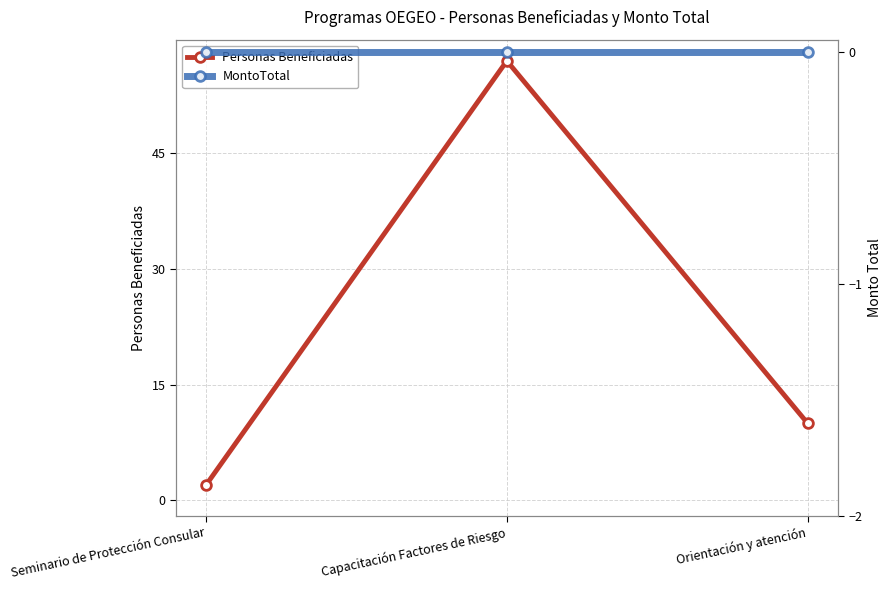

At which category does the chart reach its minimum across all series?

Seminario de Protección Consular